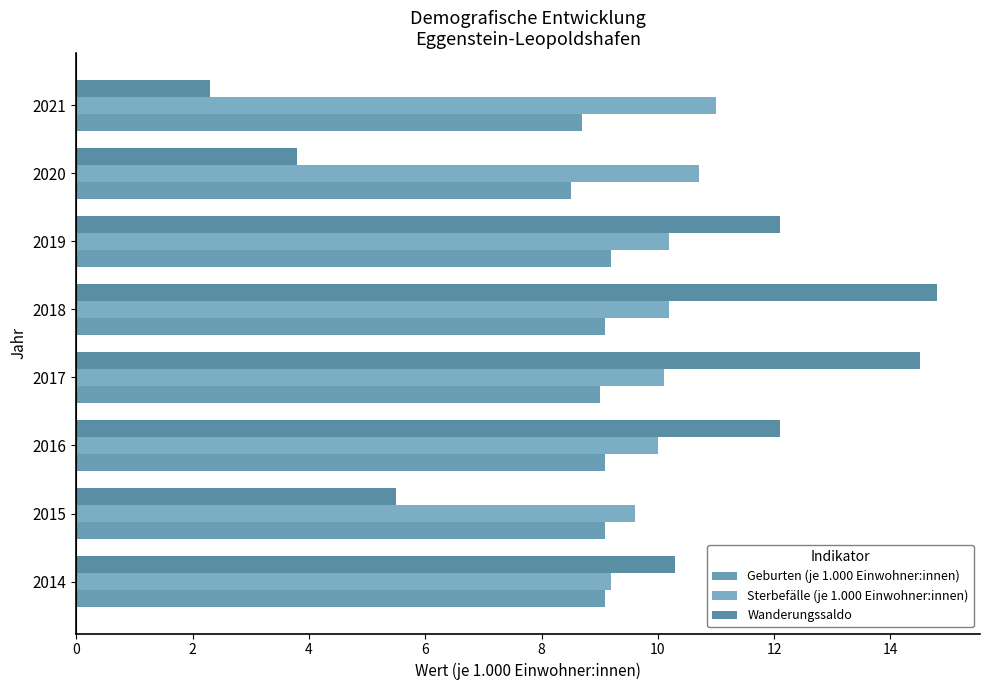

Which series has the largest total across all categories?

Sterbefälle (je 1.000 Einwohner:innen)